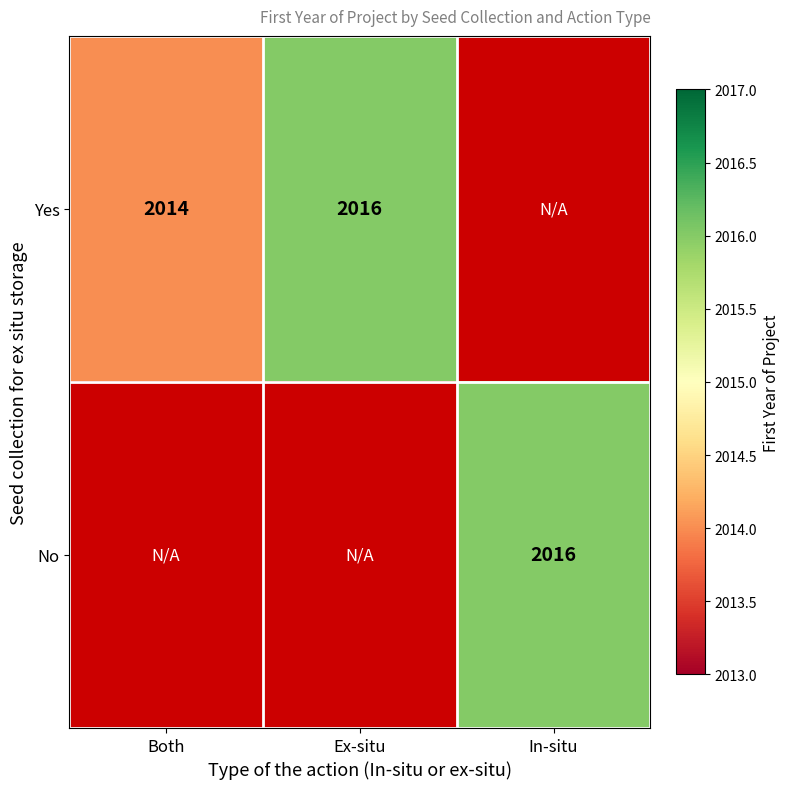

Is it true that No equals 2016 at In-situ?

True